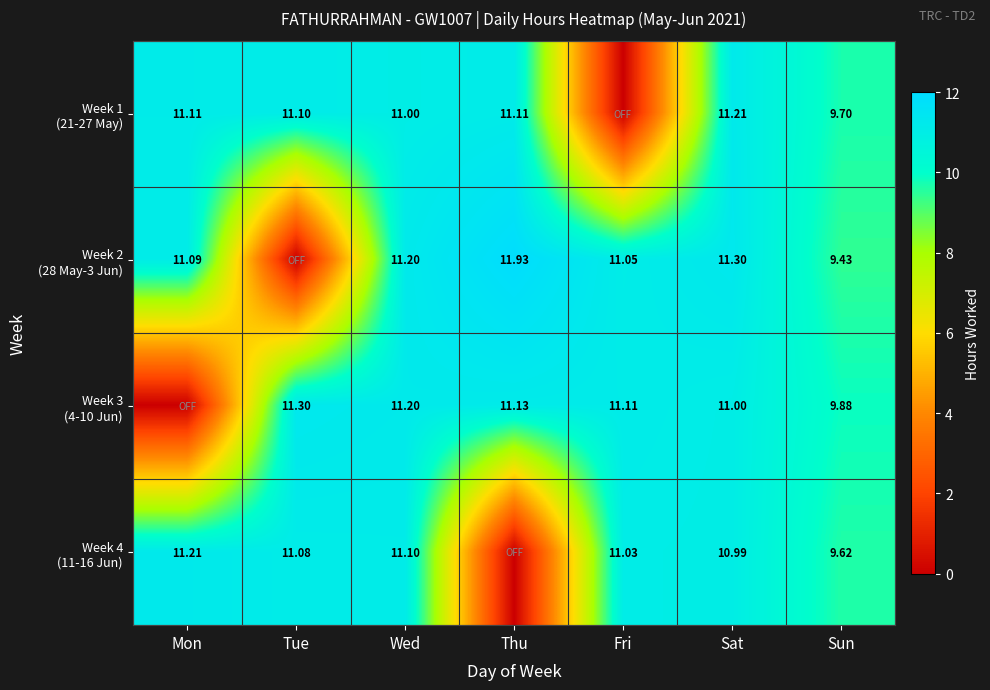

True or false: Week 1 (21-27 May) has a value of 4.2 at Fri.

False